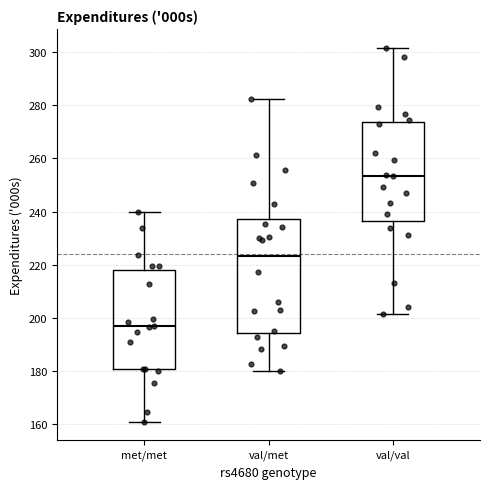

Reading left to right, transcribe this box plot: for each box, give where its median line is, the range the box spans, and where its two whiskers end, as read against the y-axis. The values are not printed on the chart, so give them approximately, as read against the axis.

met/met: median 196, box 180 to 218, whiskers 160 to 240
val/met: median 224, box 194 to 238, whiskers 180 to 282
val/val: median 254, box 236 to 274, whiskers 202 to 302